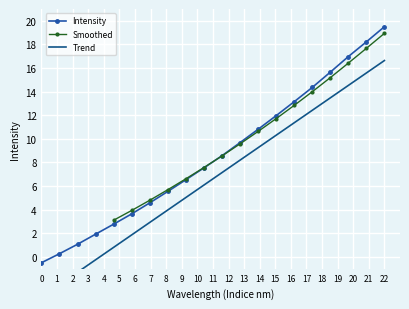

How many values exceed 8?

10